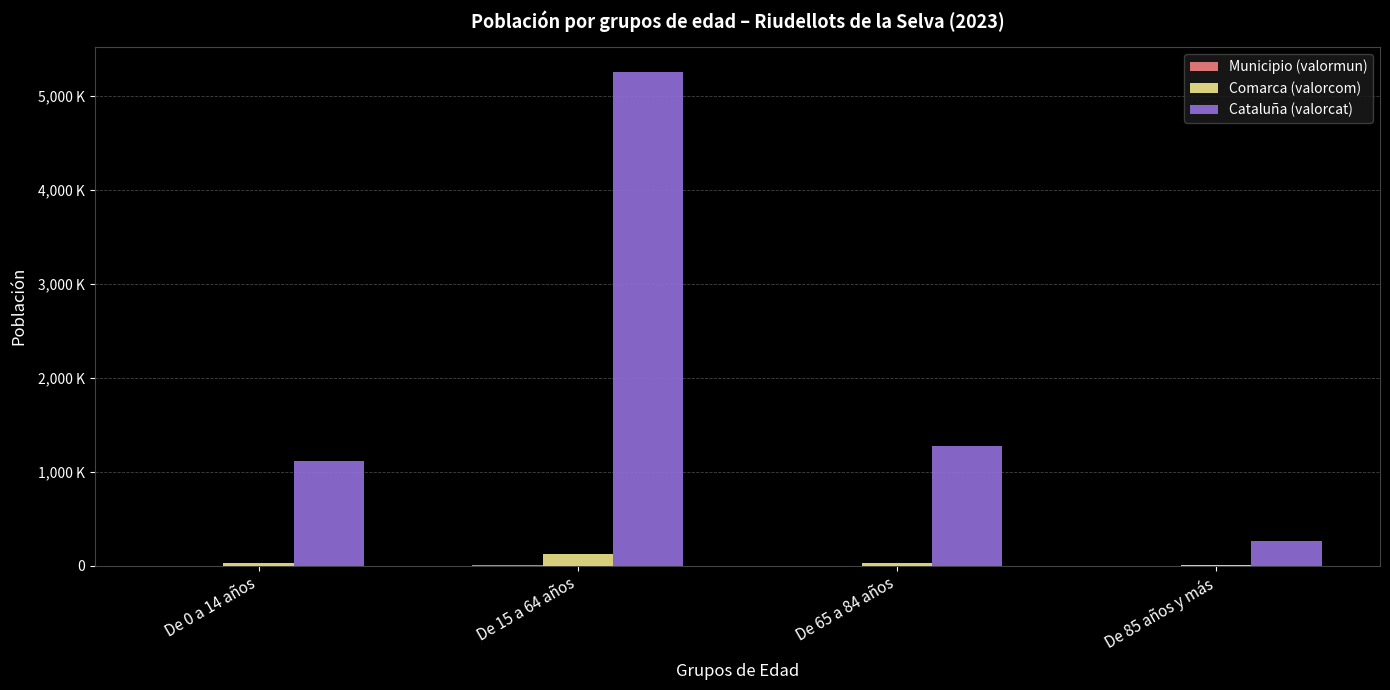

Are the bars horizontal?

No